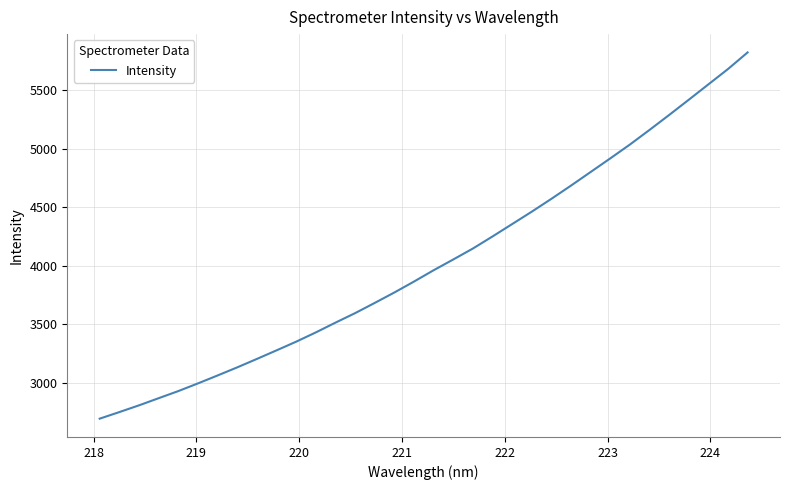

What is the minimum value shown in the chart?

2695.9